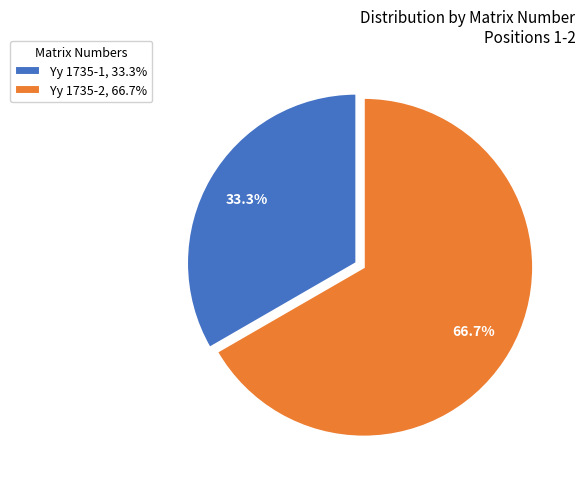

What percentage is the Yy 1735-1 slice, to the nearest percent?

33%